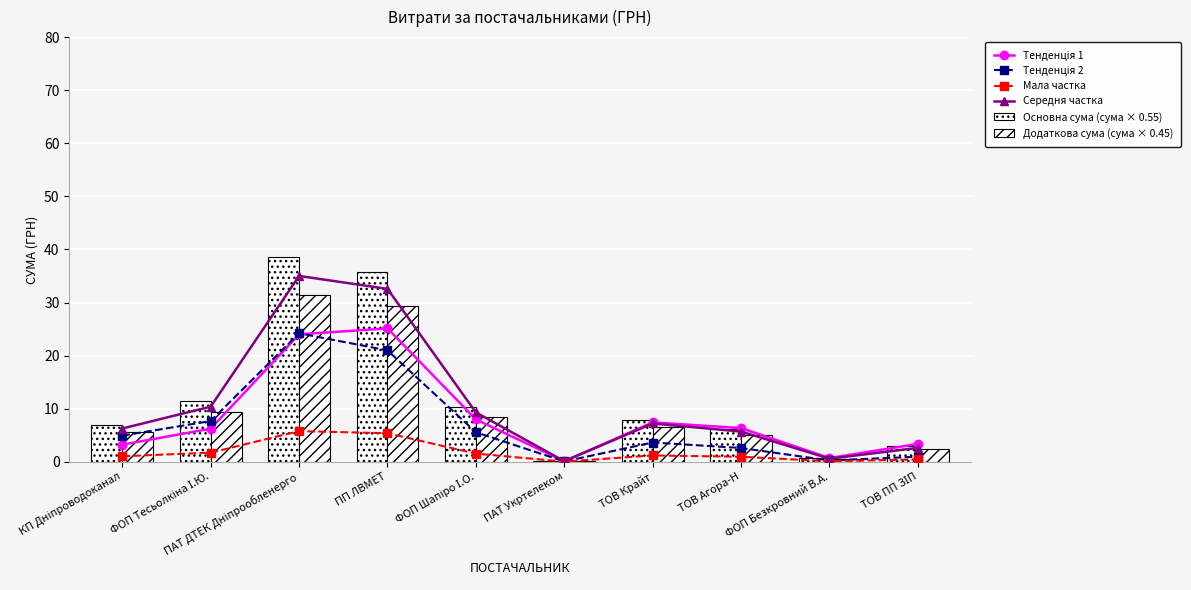

Is it true that Мала частка equals 5.4 at ПП ЛВМЕТ?

True